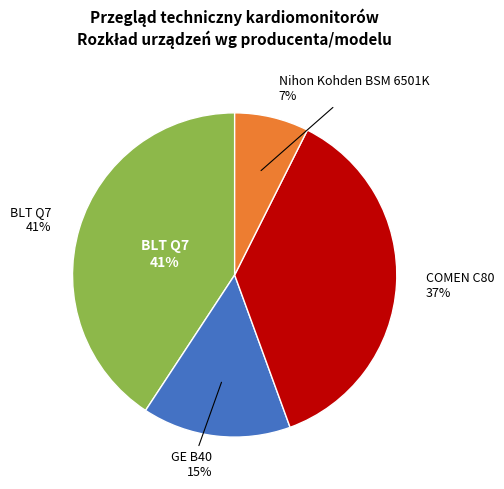

How much of the chart is everything except COMEN C80?

63.0%